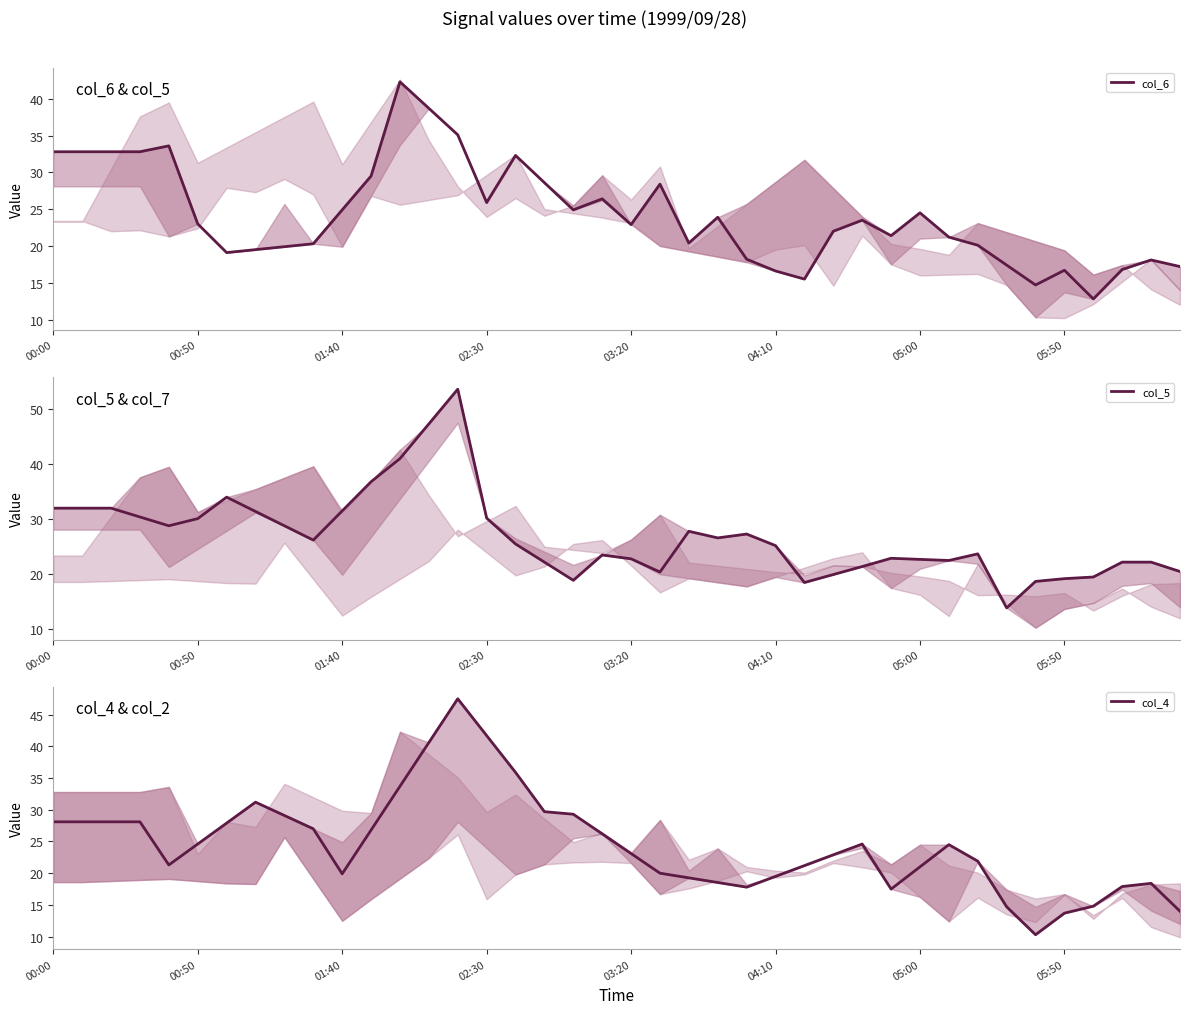

How many distinct data groups are displayed?

3